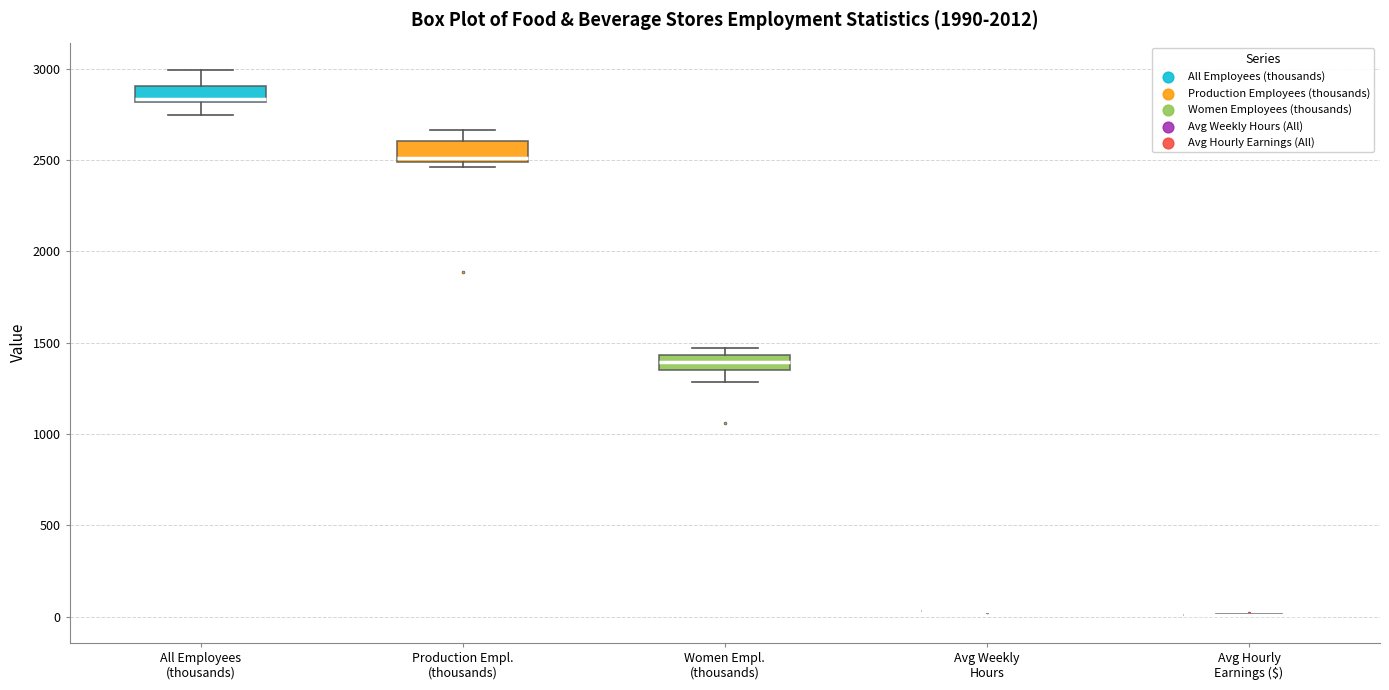

Reading left to right, read every box against the y-axis: the position of its median line, the range the box covers, and the ends of its whiskers. The values are not printed on the chart, so give them approximately, as read against the axis.

All Employees (thousands): median 2850, box 2800 to 2900, whiskers 2750 to 3000
Production Empl. (thousands): median 2500 (just above the box's lower edge), box 2500 to 2600, whiskers 2450 to 2650
Women Empl. (thousands): median 1400, box 1350 to 1450, whiskers 1300 to 1450 (above the box's upper edge)
Avg Weekly Hours: box collapsed to a line at 50, whiskers 50 to 50
Avg Hourly Earnings ($): box collapsed to a line at 0, whiskers 0 to 0